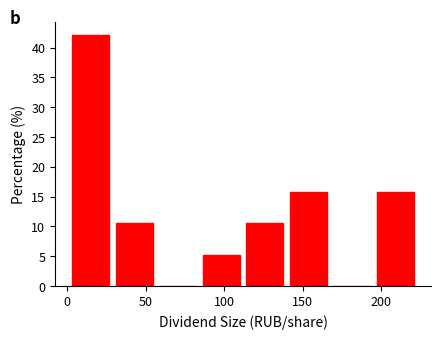

Over which range of the x-axis is the bar tallest?

0 to 30